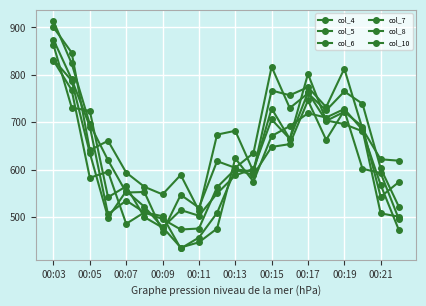

How many distinct data groups are displayed?

6